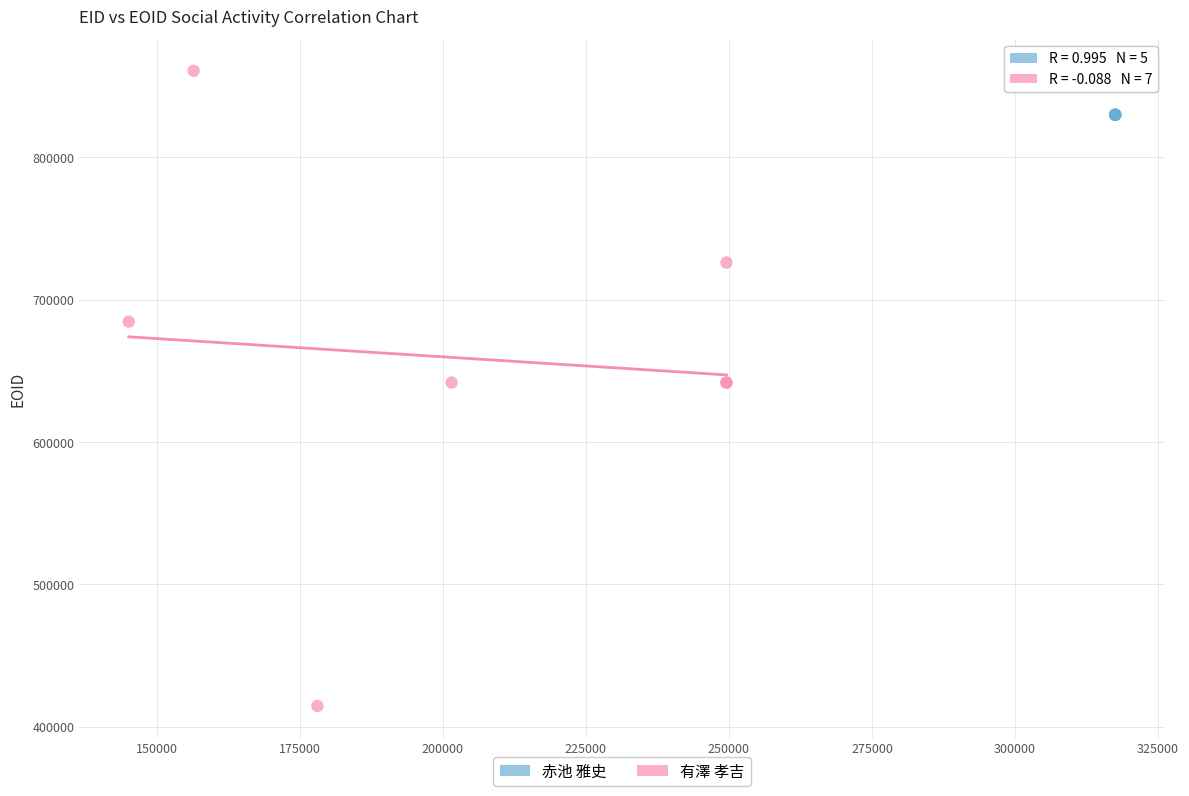

Which series contains the highest Y value?

有澤 孝吉